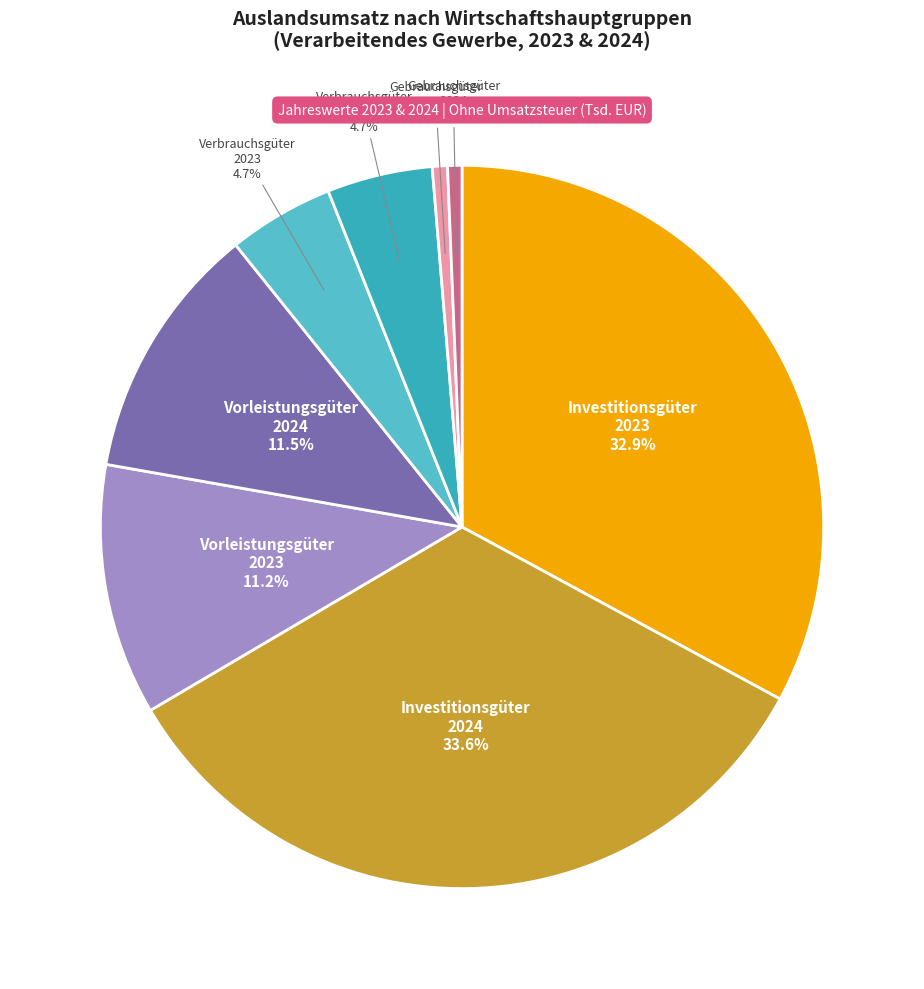

Do Investitionsgüter 2023 and Vorleistungsgüter 2024 together represent more than half of the pie?

No